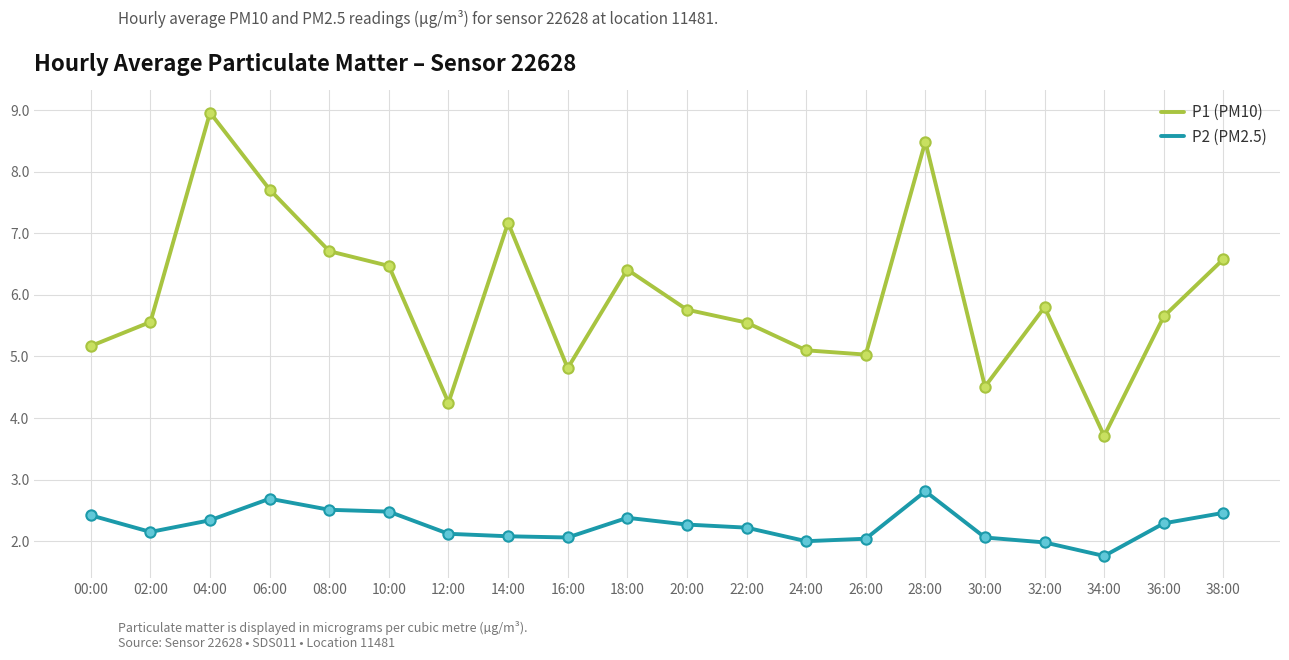

What is the spread (max minus min) of values at 36:00?

3.4